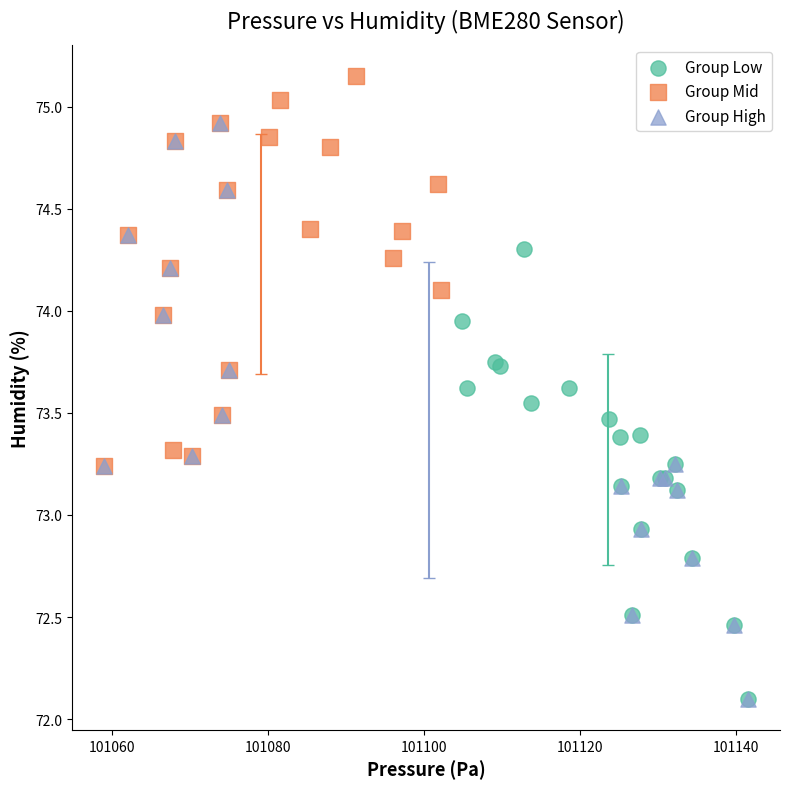

Which series has the widest spread of Y values?

Group High